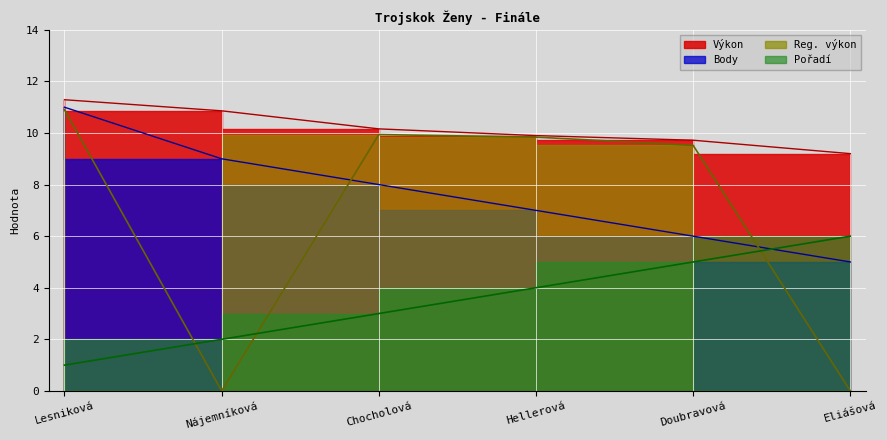

What is the average value of the Výkon series?

10.2